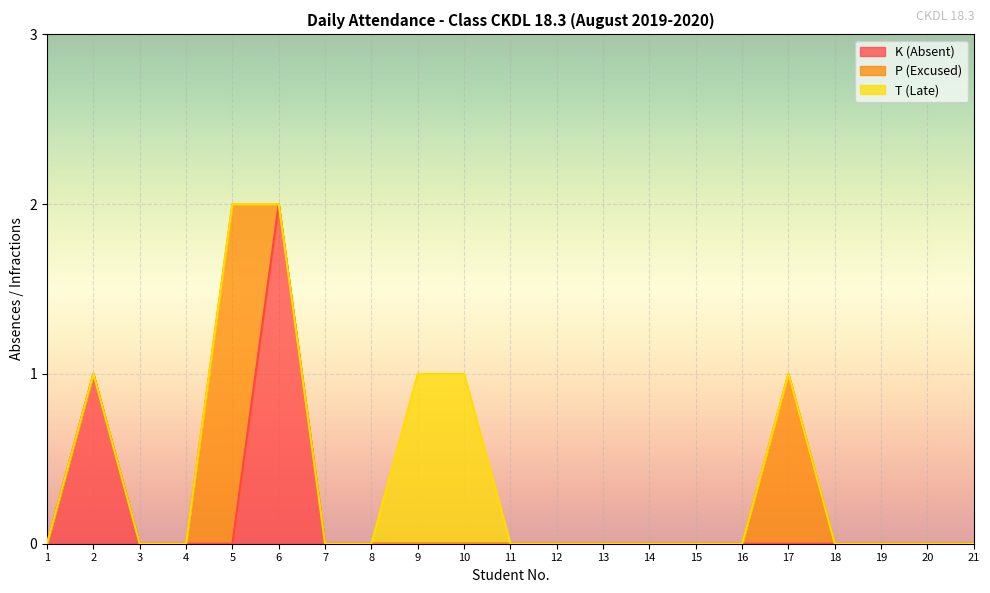

How many P (Excused) values are between 0 and 1?

20